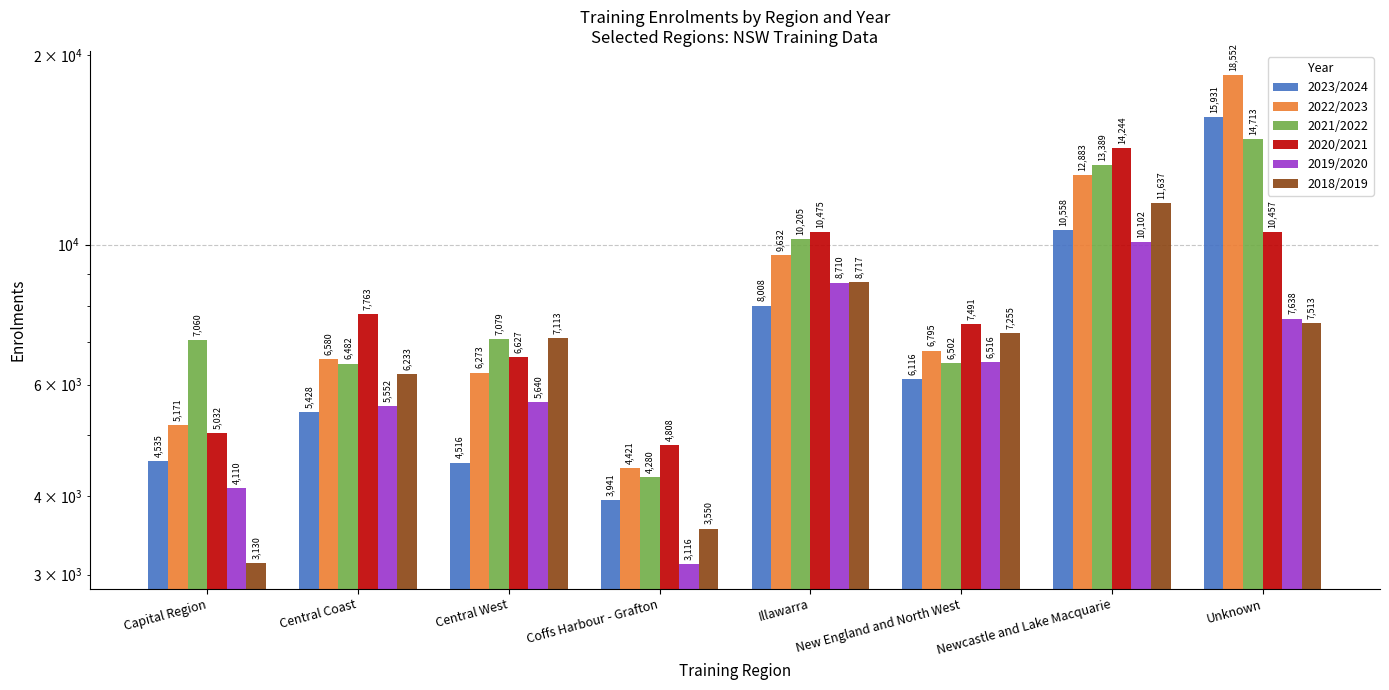

Reading left to right, extract all data points from this chart.

2023/2024: 4535	5428	4516	3941	8008	6116	10558	15931
2022/2023: 5171	6580	6273	4421	9632	6795	12883	18552
2021/2022: 7060	6482	7079	4280	10205	6502	13389	14713
2020/2021: 5032	7763	6627	4808	10475	7491	14244	10457
2019/2020: 4110	5552	5640	3116	8710	6516	10102	7638
2018/2019: 3130	6233	7113	3550	8717	7255	11637	7513